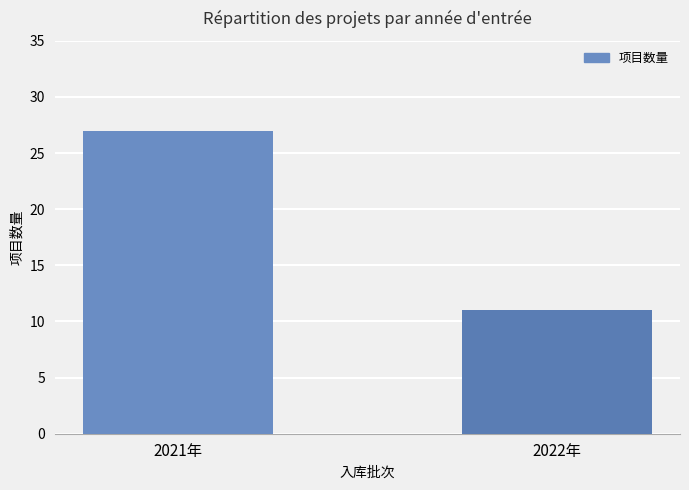

What is the difference between the maximum and minimum values?

16